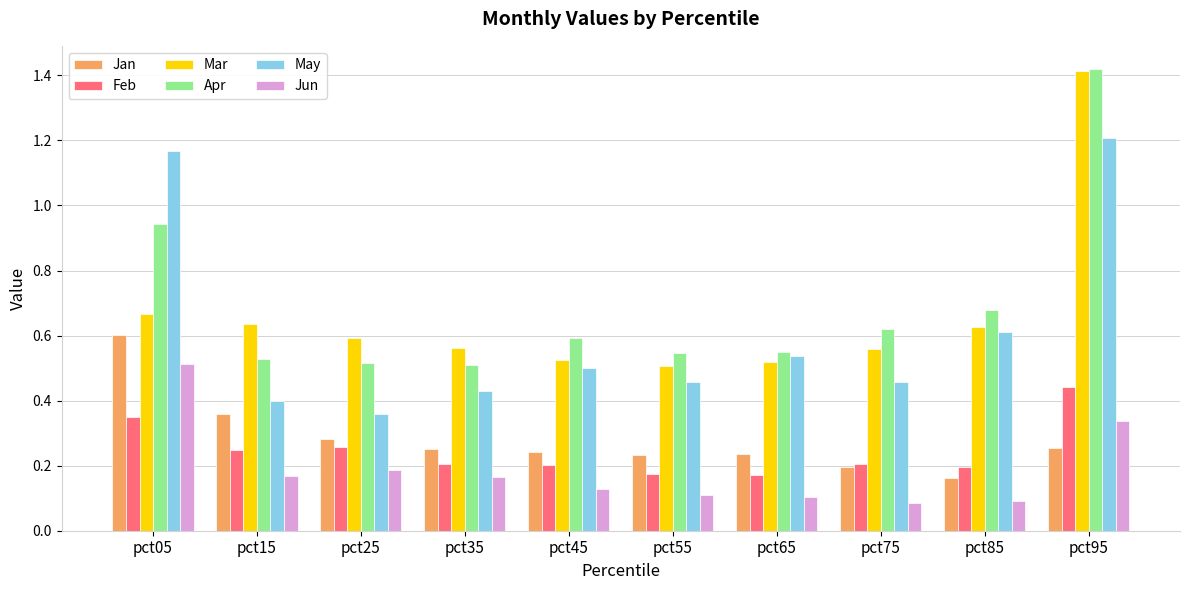

What is the total value across all series at pct05?

4.2